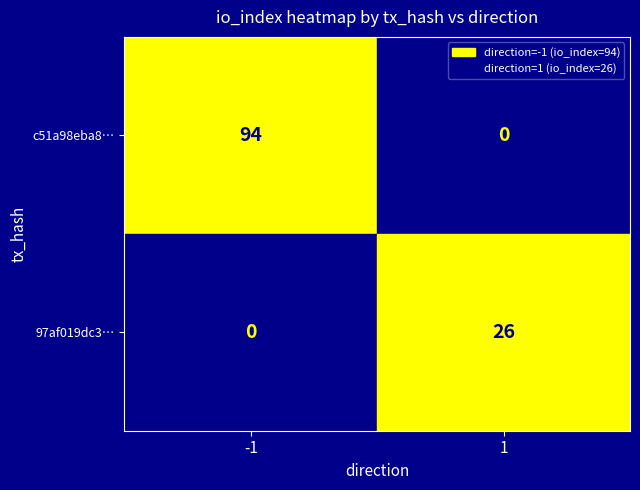

How many distinct data groups are displayed?

2